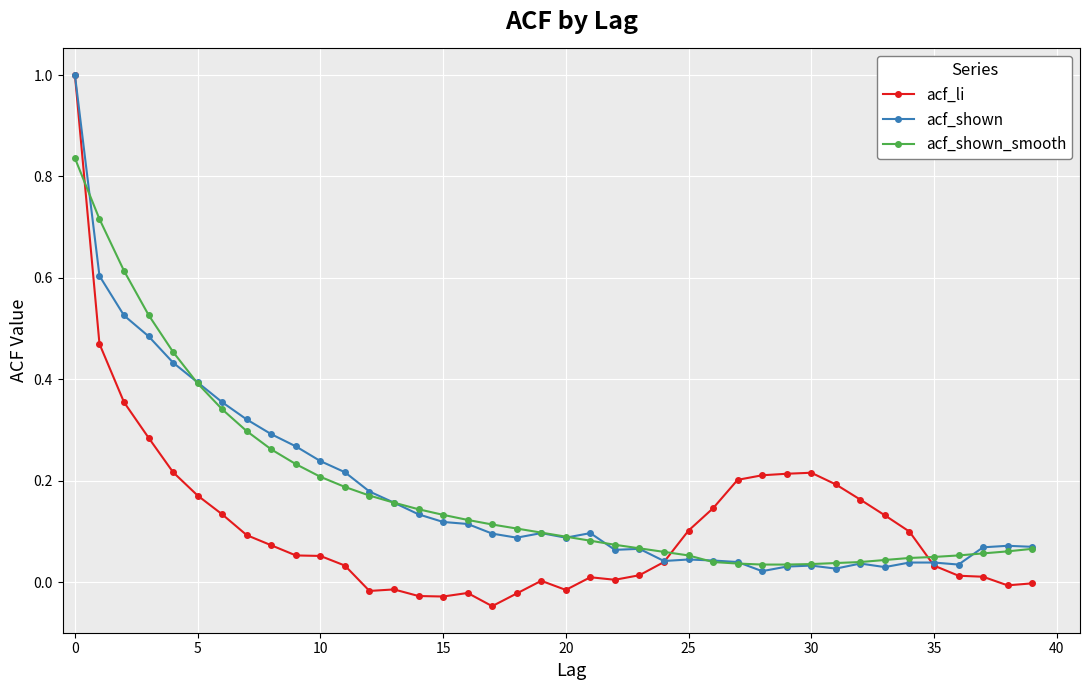

What is the greatest value displayed?

1.0